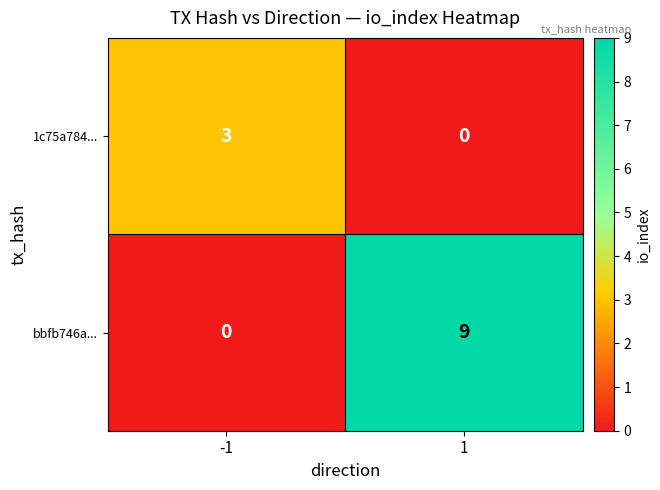

Between -1 and 1, which series saw the biggest shift?

bbfb746a...